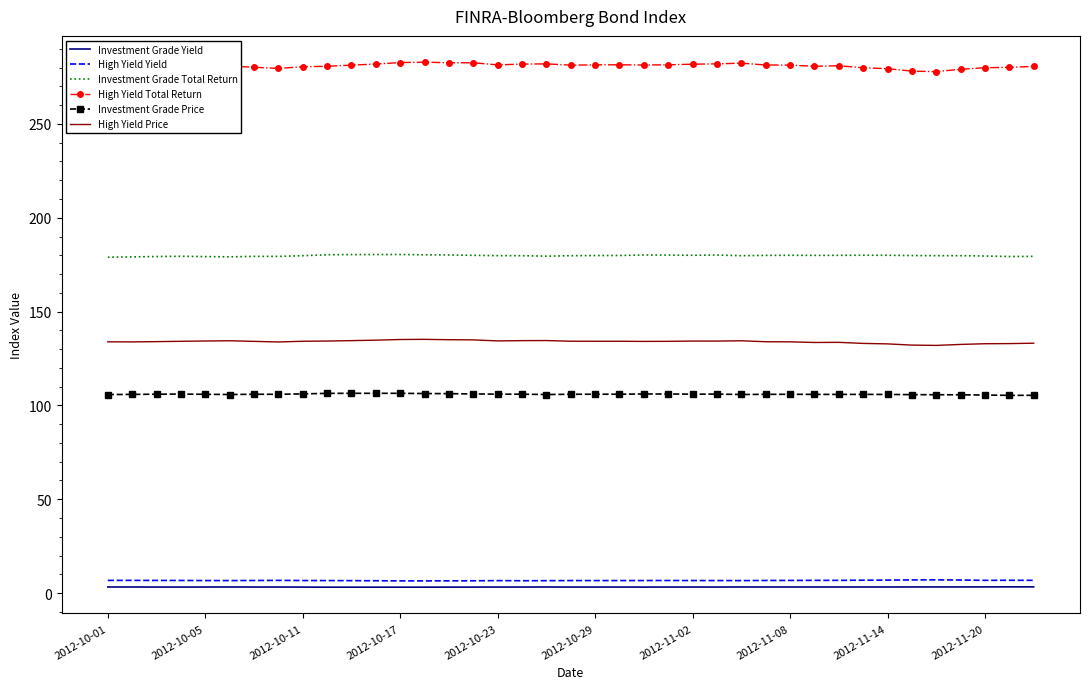

What is the highest value of the Investment Grade Price series?

106.4